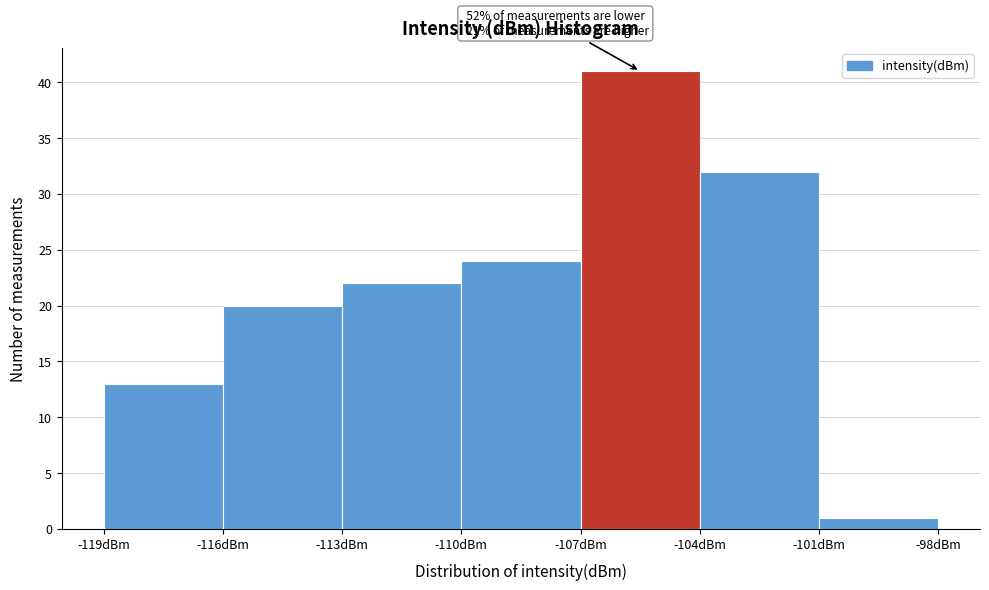

Which range on the x-axis has the tallest bar?

-107 to -104